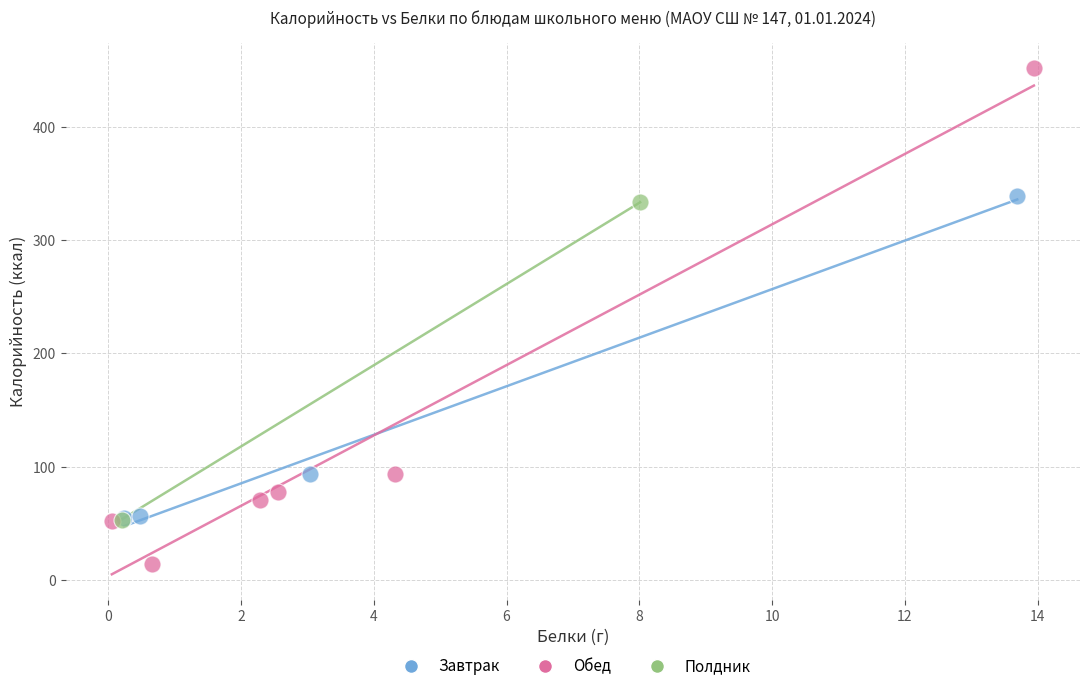

What are all the series names shown in the legend?

Завтрак, Обед, Полдник